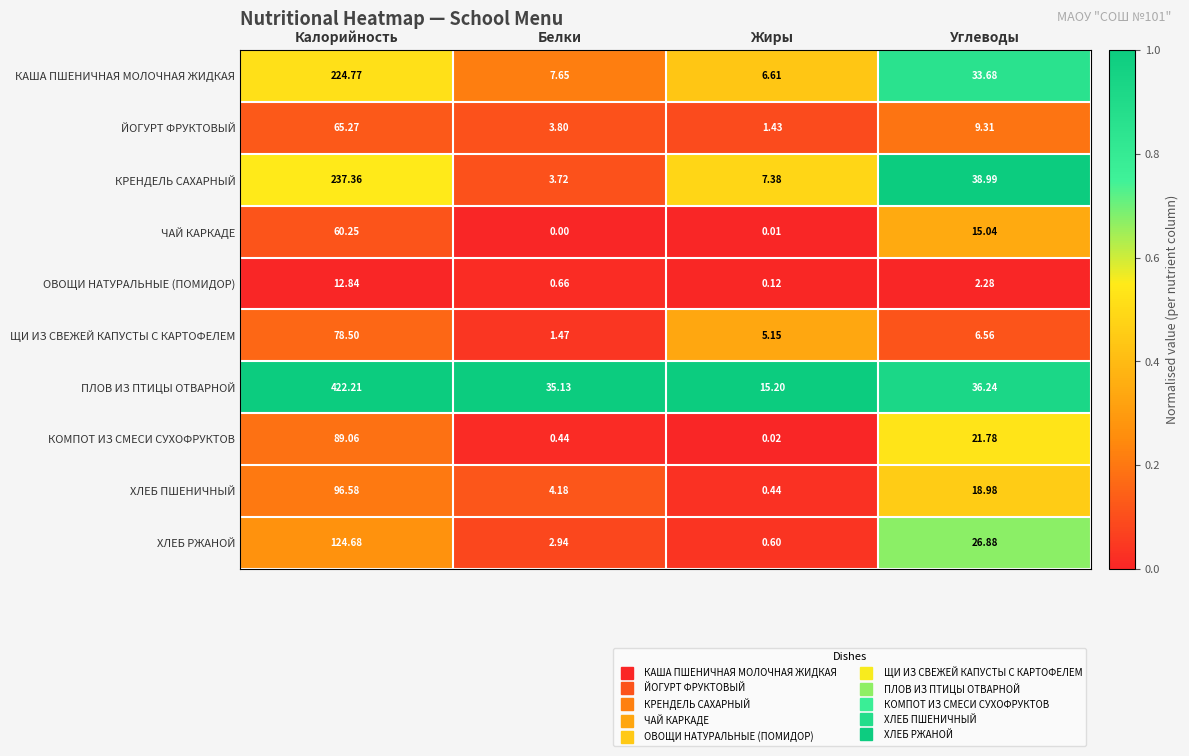

At which label is КОМПОТ ИЗ СМЕСИ СУХОФРУКТОВ closest to 44?

Углеводы